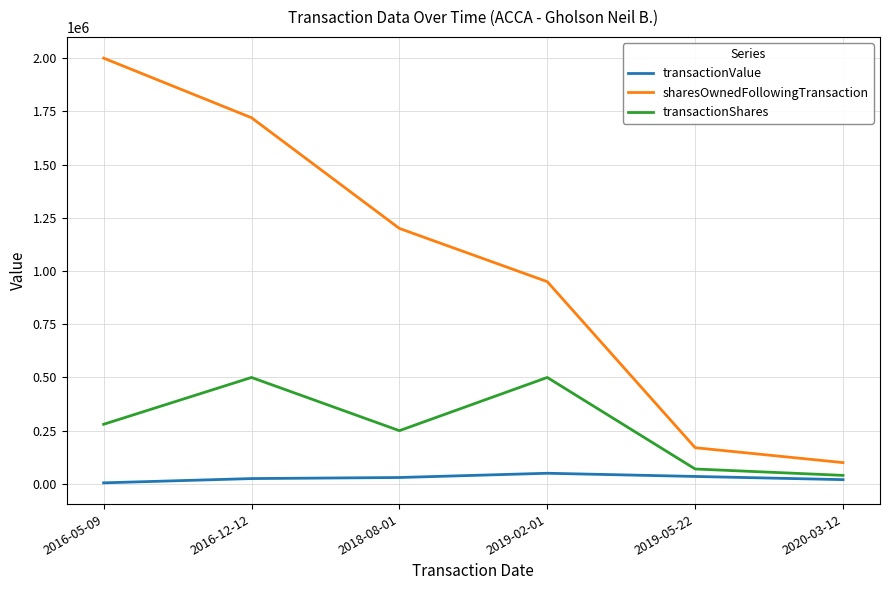

True or false: sharesOwnedFollowingTransaction and transactionValue intersect in this chart.

False